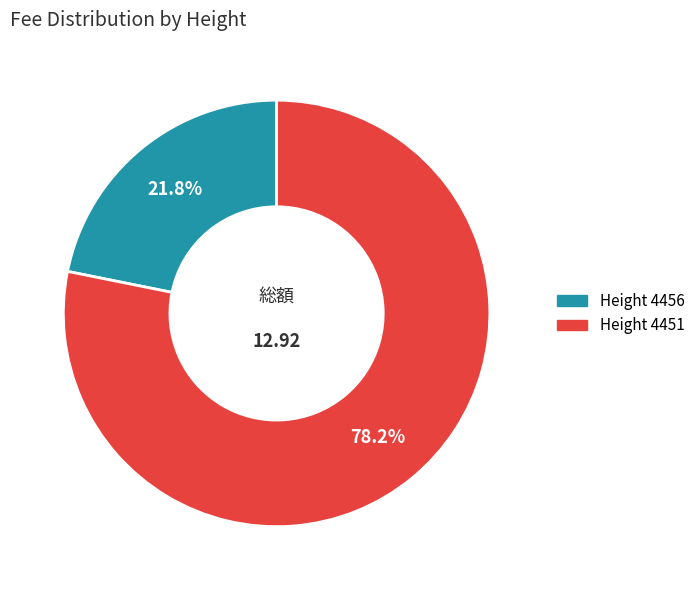

Is there any slice that represents more than half of the pie?

Yes